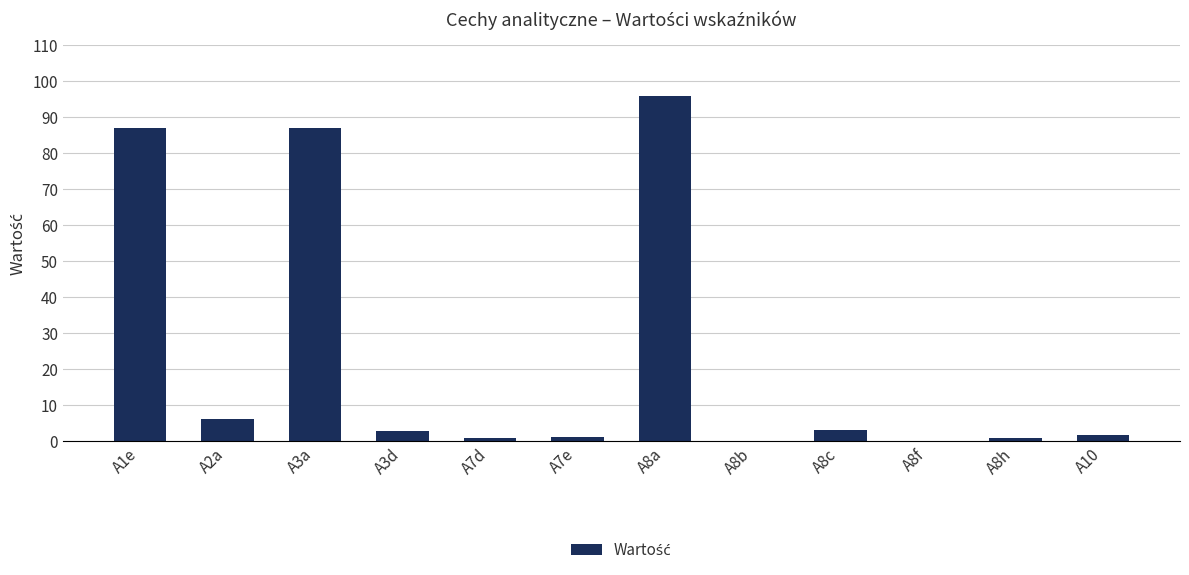

Which label corresponds to the largest value in the chart?

A8a